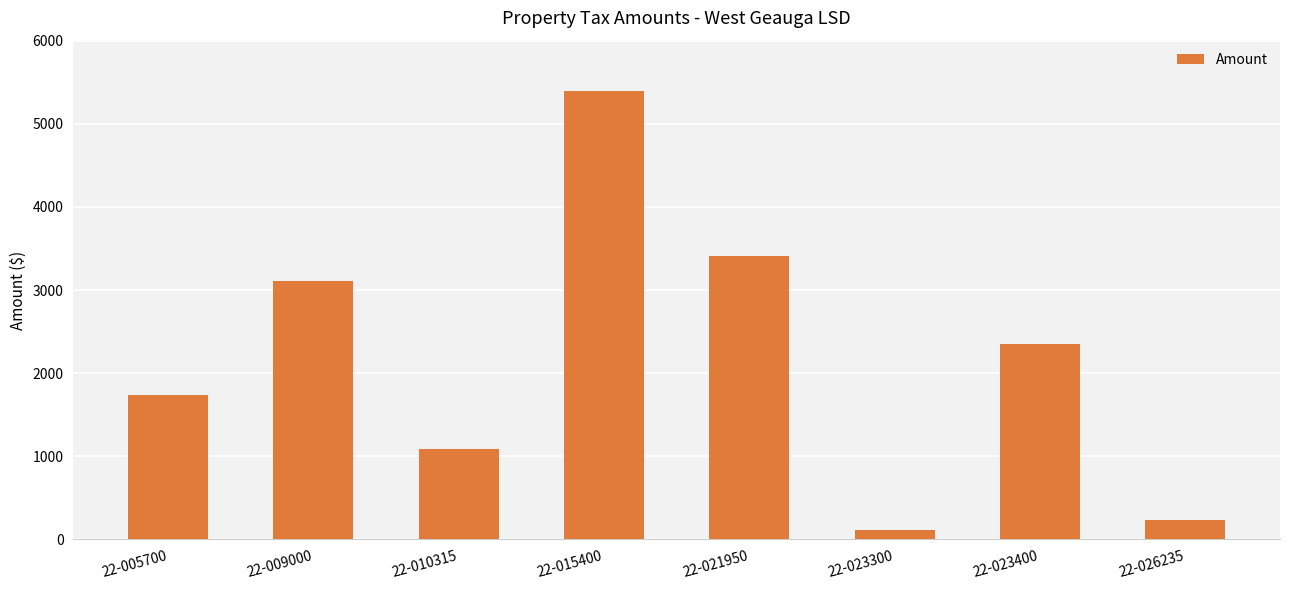

What is the change in value from 22-015400 to 22-026235?

-5155.9